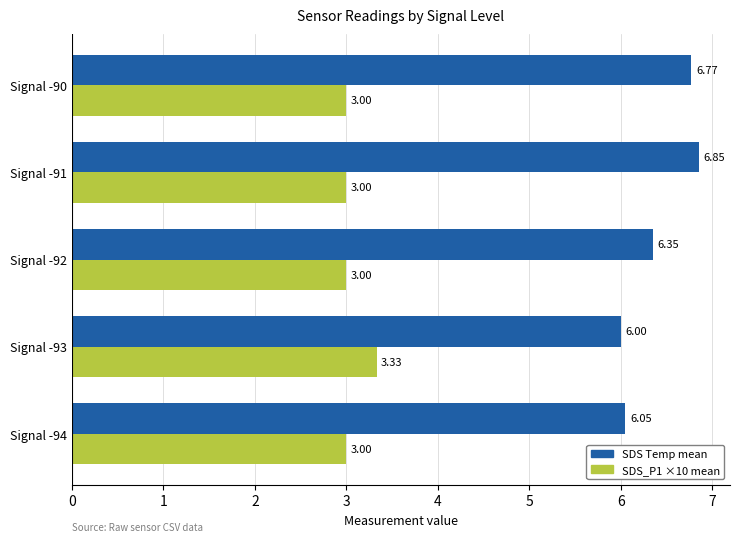

Which series has the widest spread of values?

SDS Temp mean